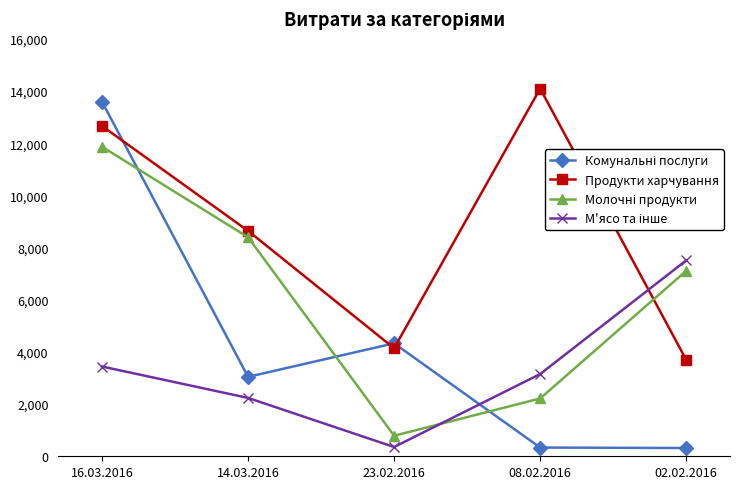

Which series has the largest total across all categories?

Продукти харчування